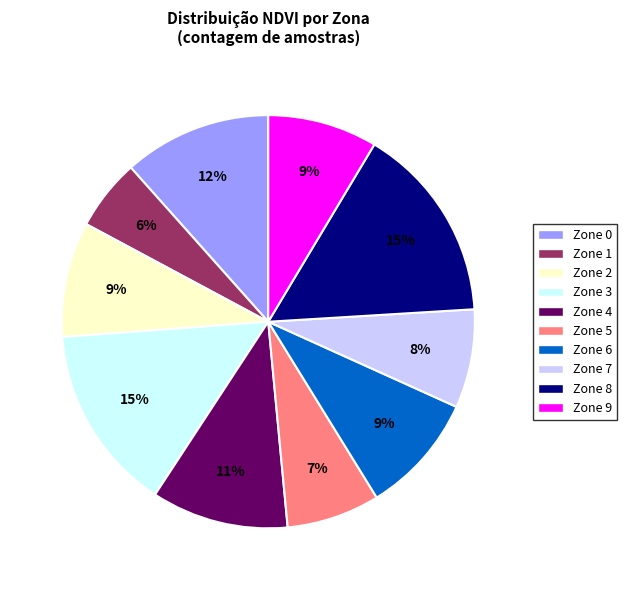

Is there any slice that represents more than half of the pie?

No